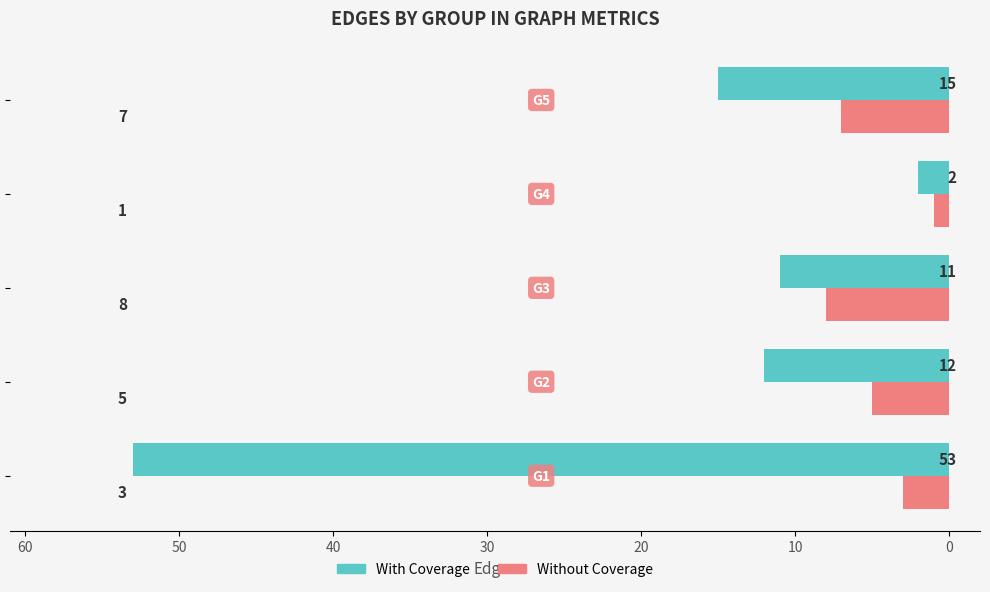

What is the greatest value displayed?

53